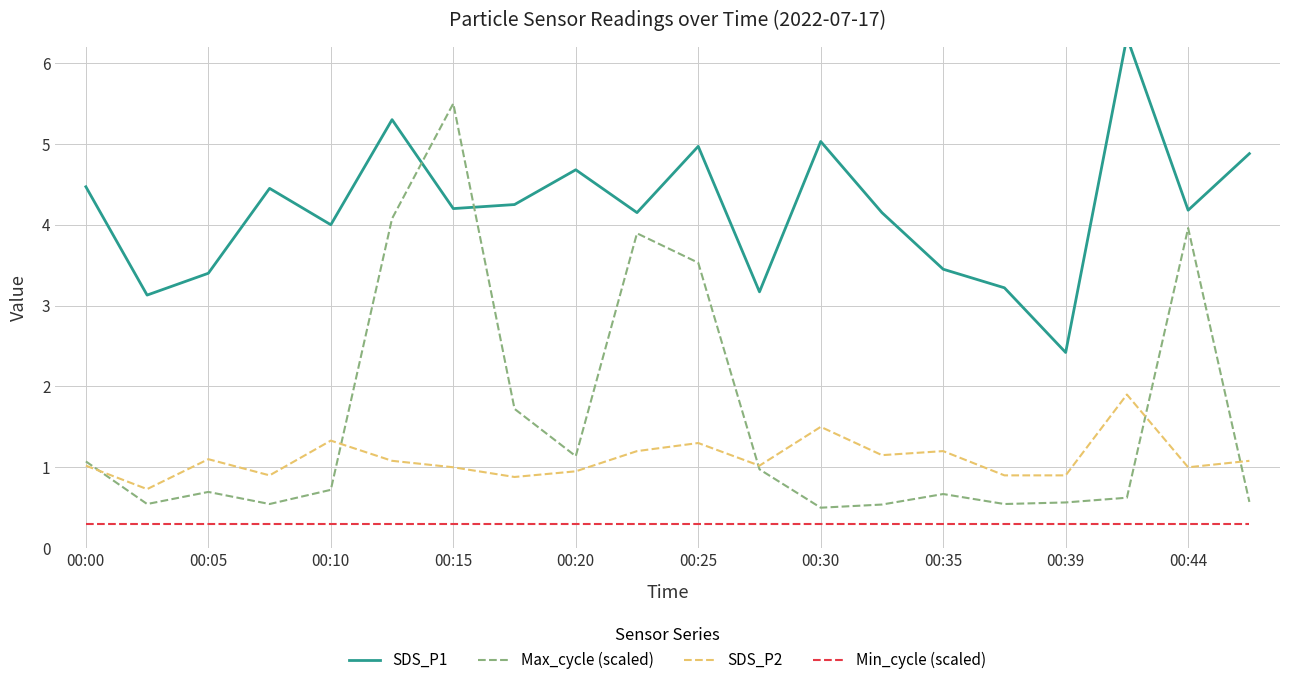

The value of SDS_P2 at 00:10 is 2.0. True or false?

False